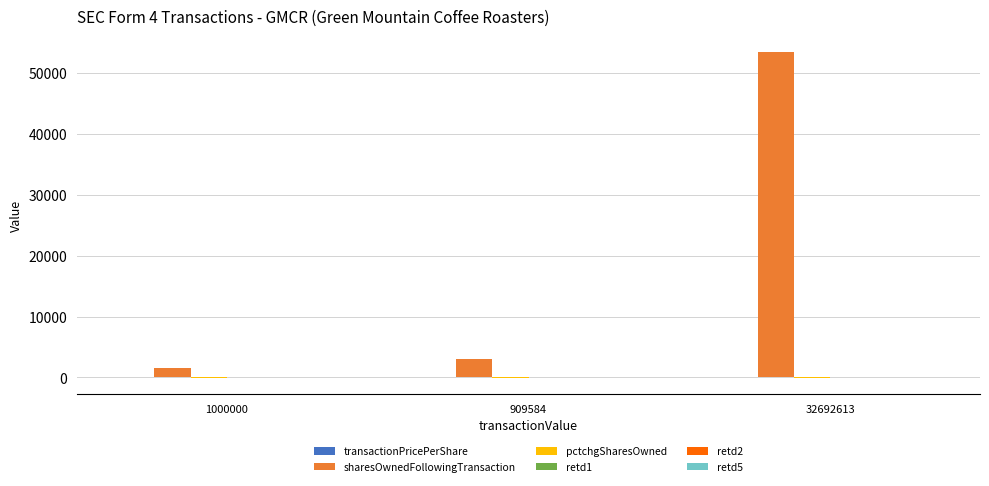

Is it true that sharesOwnedFollowingTransaction equals 1477.0 at 1000000?

True